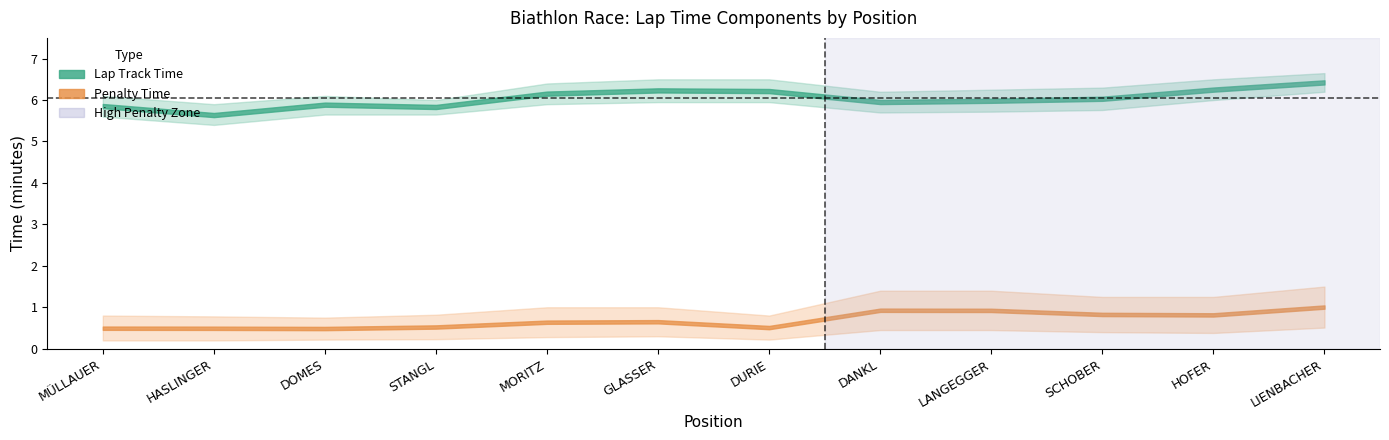

Count the number of categories in the chart.

12